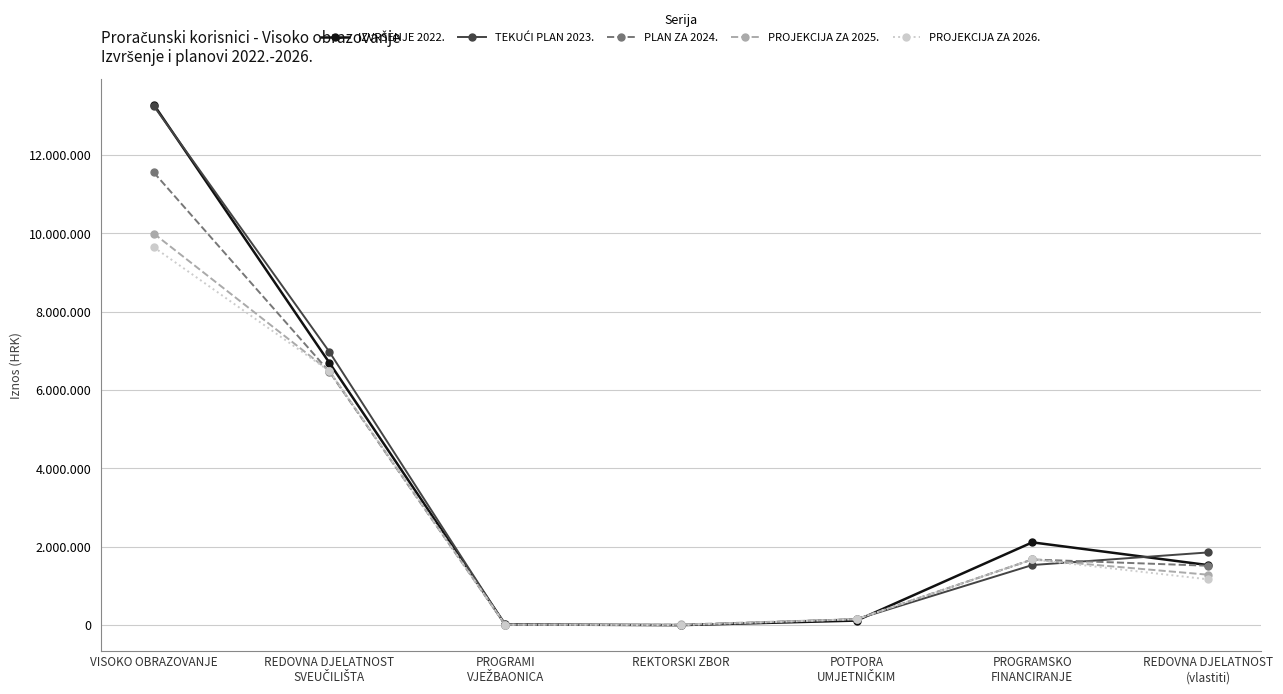

Reading left to right, what are all the values shown in this chart?

IZVRŠENJE 2022.: 13290041	6694592	17177	0	115961	2112798	1532400
TEKUĆI PLAN 2023.: 13254515	6973244	6162	0	150750	1533503	1855295
PLAN ZA 2024.: 11557409	6465705	10976	0	150750	1675740	1515307
PROJEKCIJA ZA 2025.: 9997464	6485200	10976	15927	150750	1675740	1286871
PROJEKCIJA ZA 2026.: 9648552	6483907	10976	0	150750	1675740	1169279